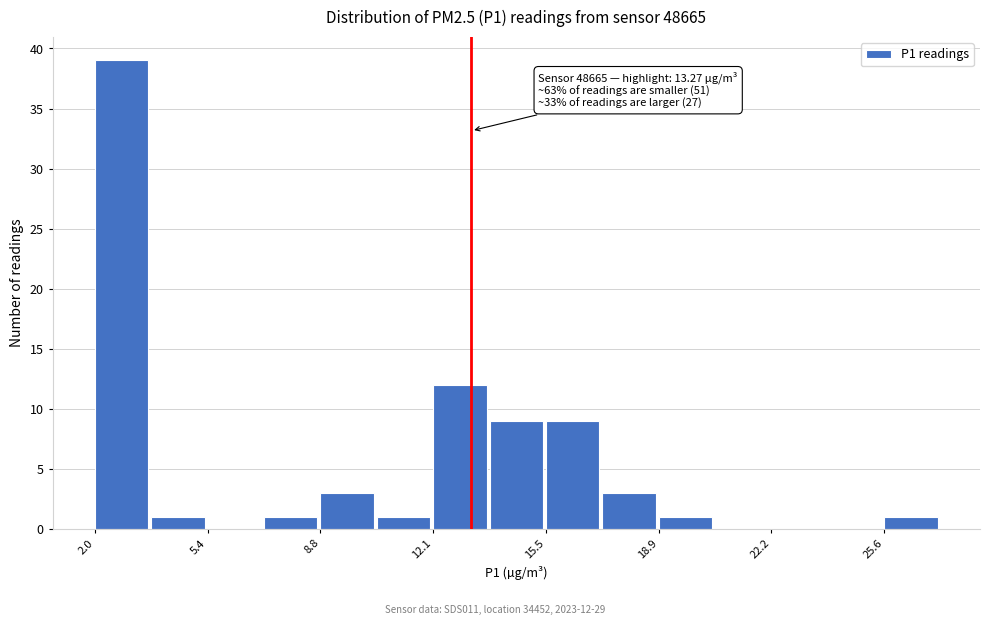

Around what value on the x-axis is the tallest bar? Give the approximate position of its centre, as read against the axis.

3.0